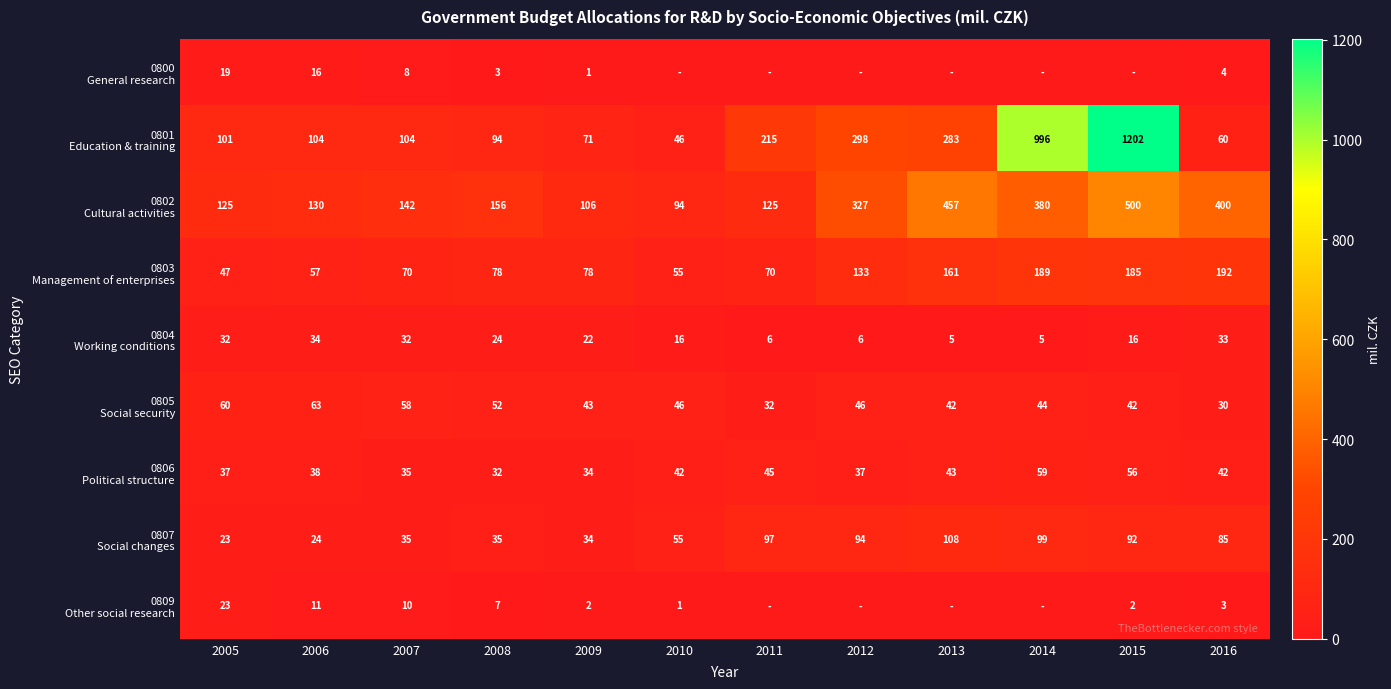

What is the difference between the maximum and minimum values in the 0804 Working conditions series?

28.9